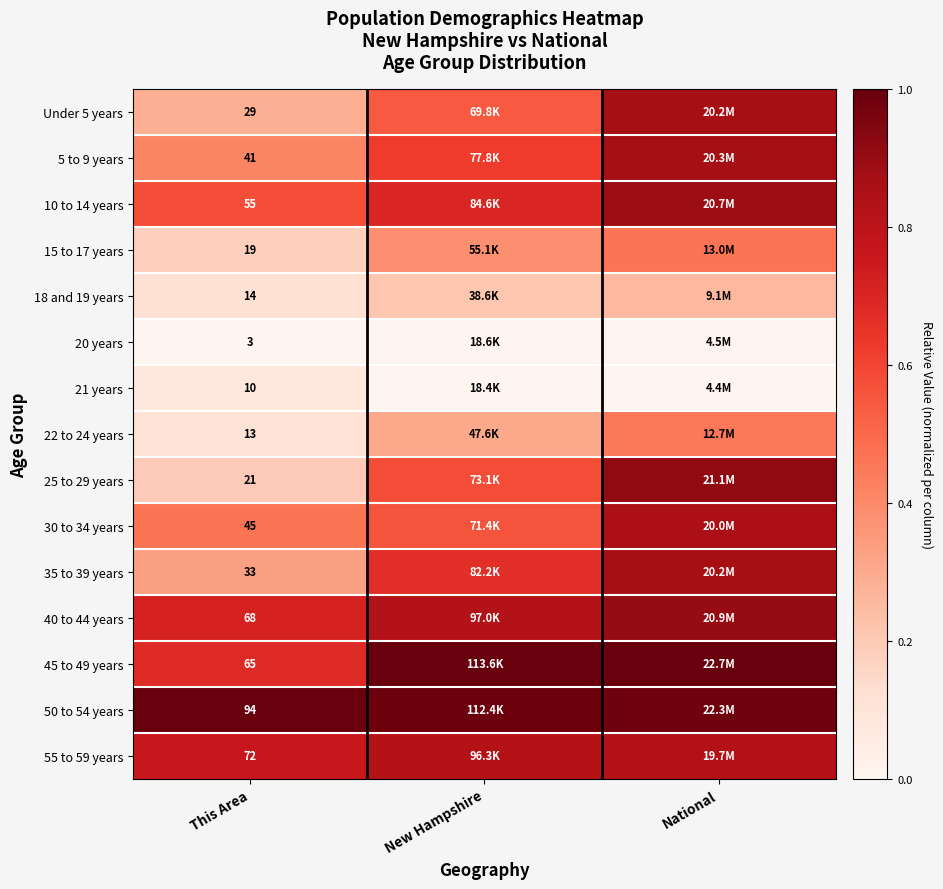

At which label is 21 years closest to 0?

New Hampshire